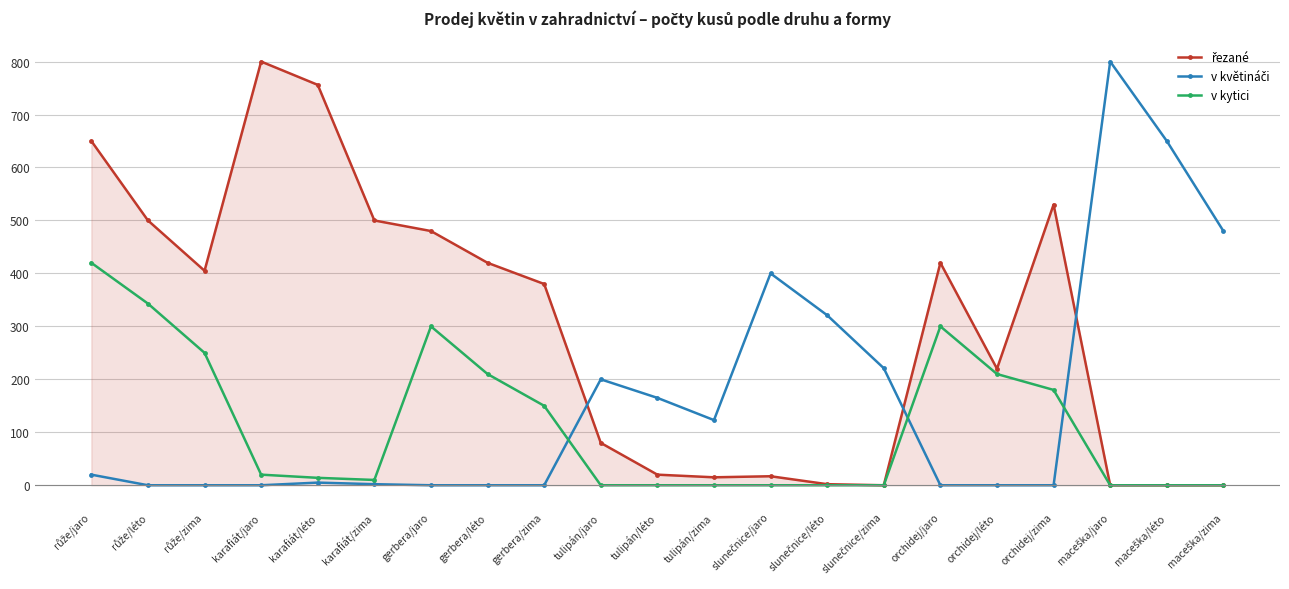

What is the total value across all series at tulipán/jaro?

280